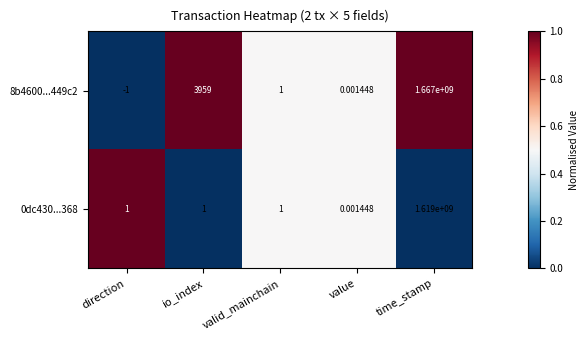

List the labels in order of 8b4600...449c2 value, largest first.

time_stamp, io_index, valid_mainchain, value, direction